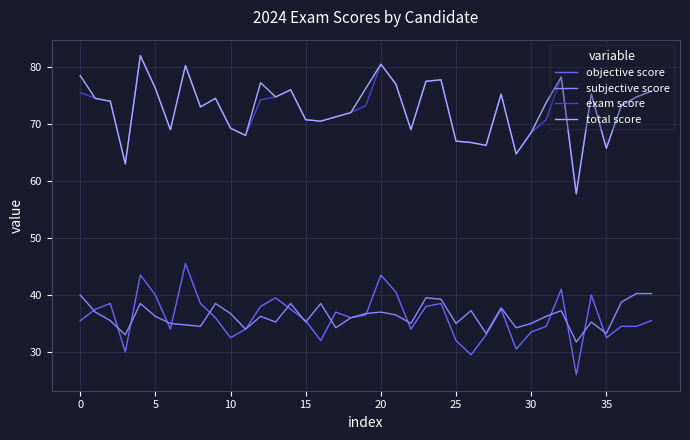

True or false: objective score and exam score intersect in this chart.

False